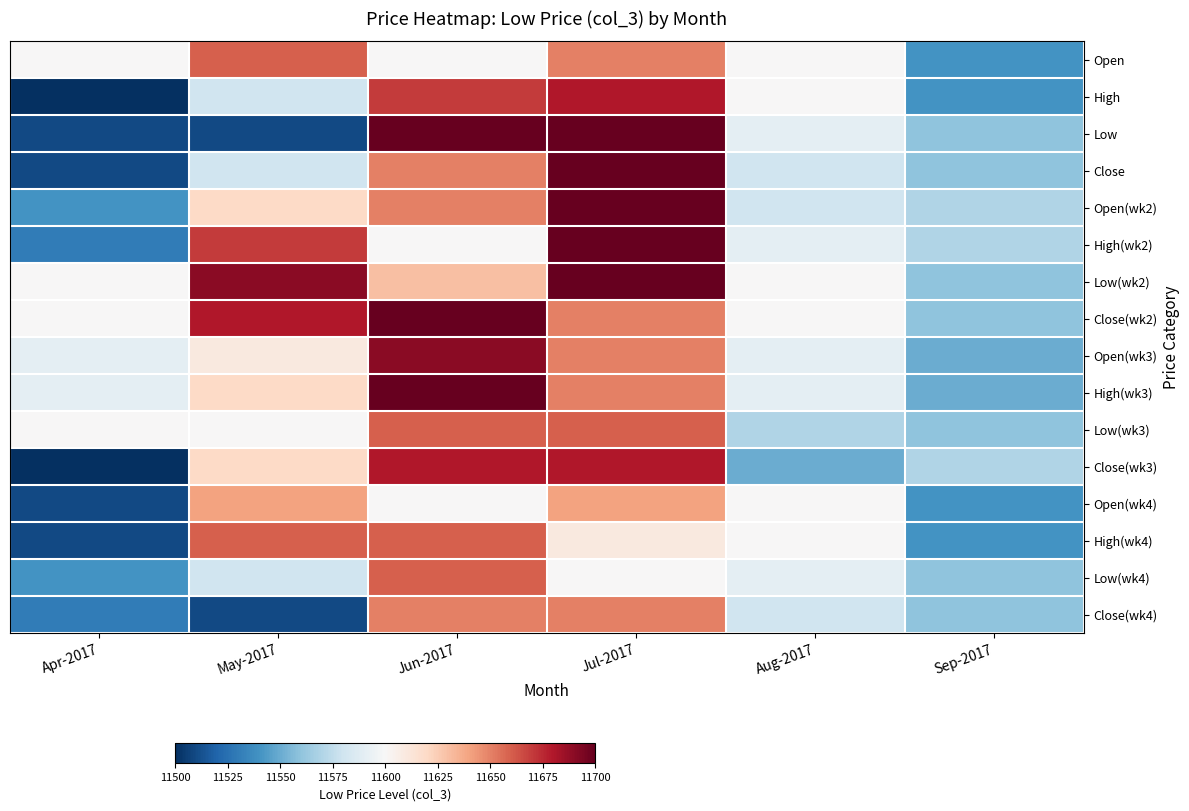

Which label corresponds to the largest value in the chart?

Jun-2017